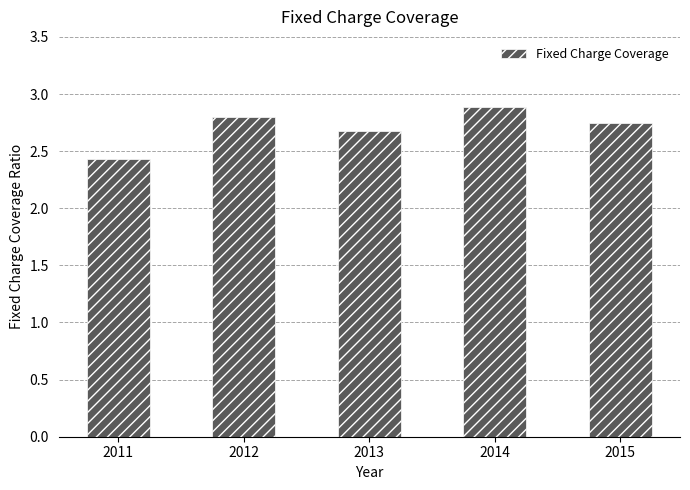

Count the number of categories in the chart.

5